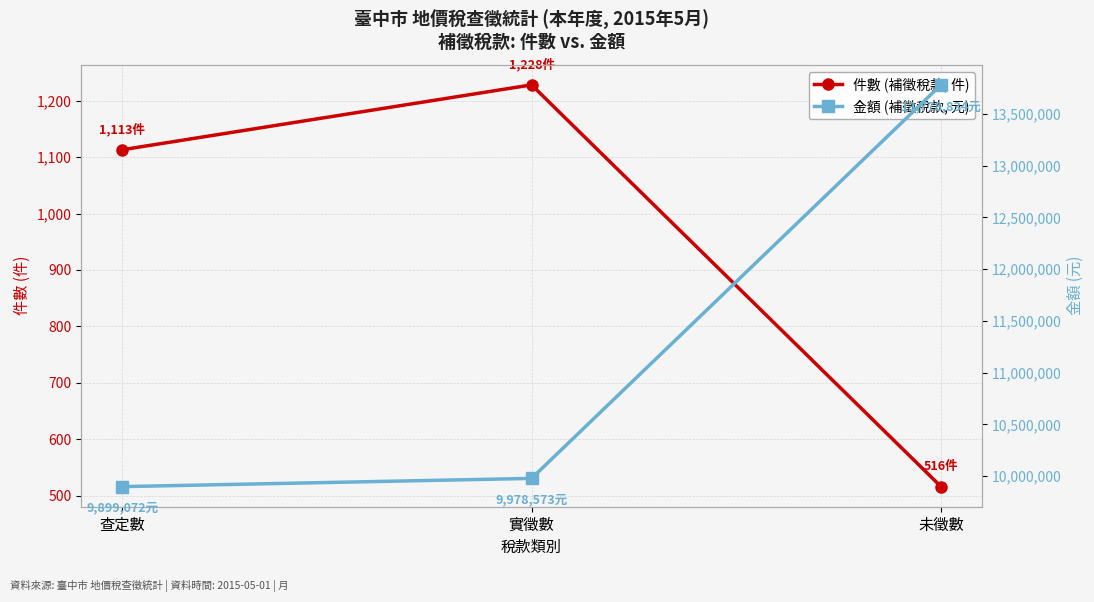

Count the 件數 (補徵稅款, 件) values in the range 516 to 1228.

3